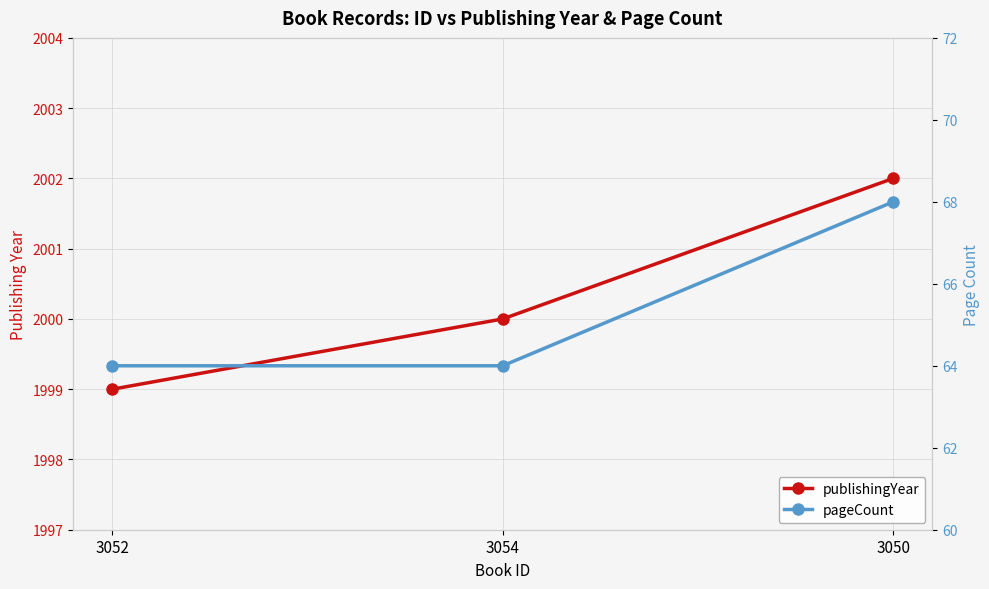

The value of publishingYear at 3054 is 2000. True or false?

True